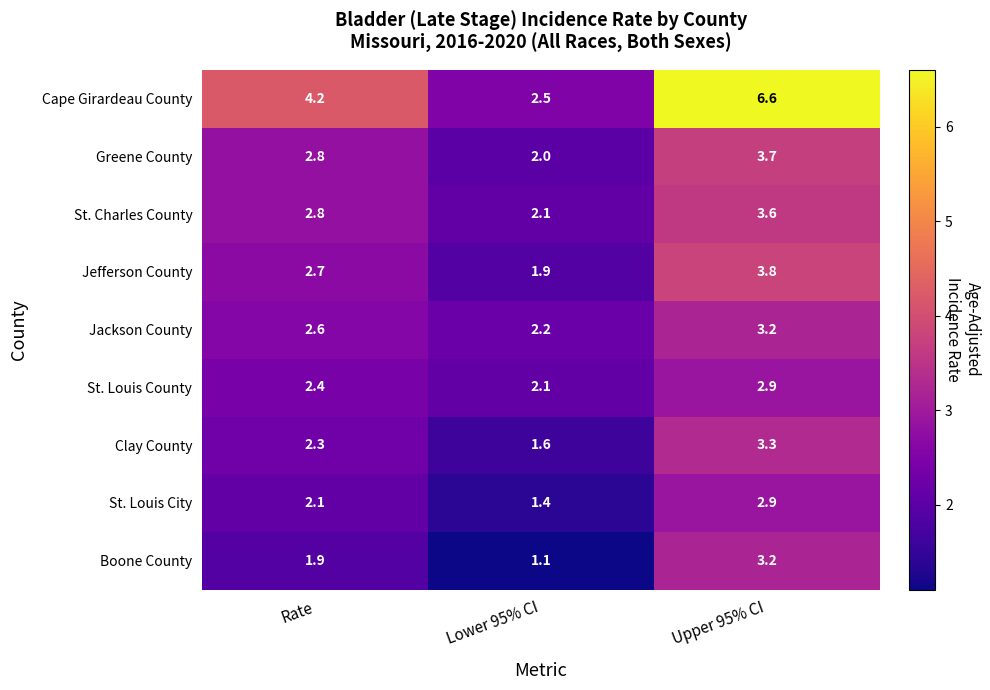

What is the sum of the Jackson County values at Upper 95% CI and Rate?

5.8